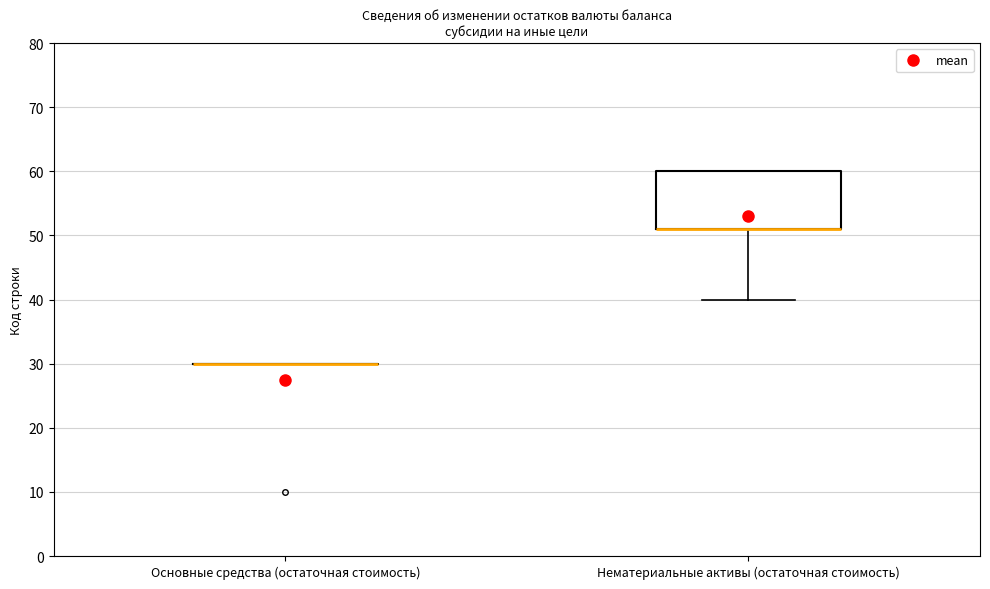

Reading left to right, read every box against the y-axis: the position of its median line, the range the box covers, and the ends of its whiskers. The values are not printed on the chart, so give them approximately, as read against the axis.

Основные средства (остаточная стоимость): box collapsed to a line at 30, whiskers 30 to 30
Нематериальные активы (остаточная стоимость): median 51 (drawn on the box's lower edge), box 51 to 60, whiskers 40 to 60